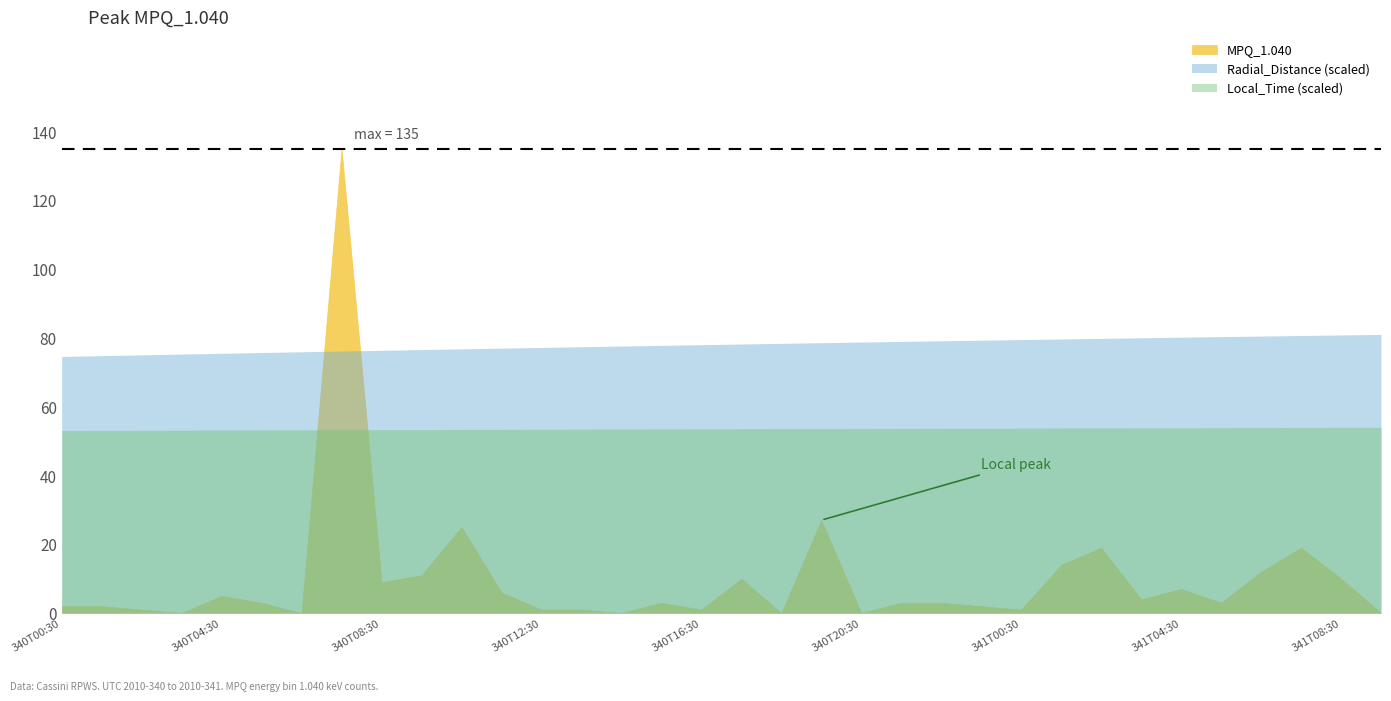

How many distinct data groups are displayed?

3